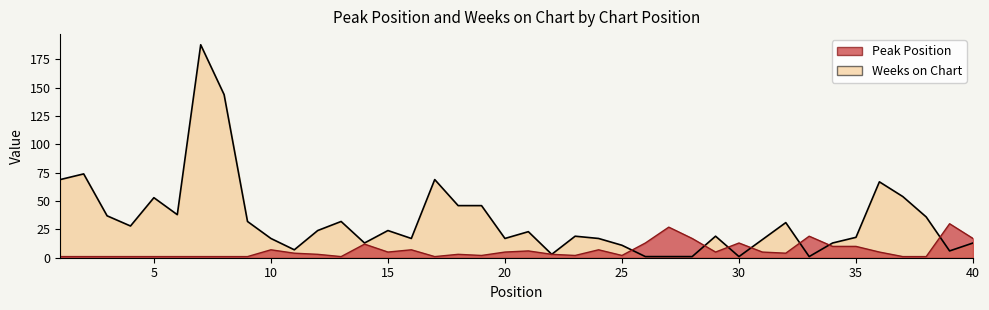

What is the value of the Weeks on Chart point at the 40th from the left?

13